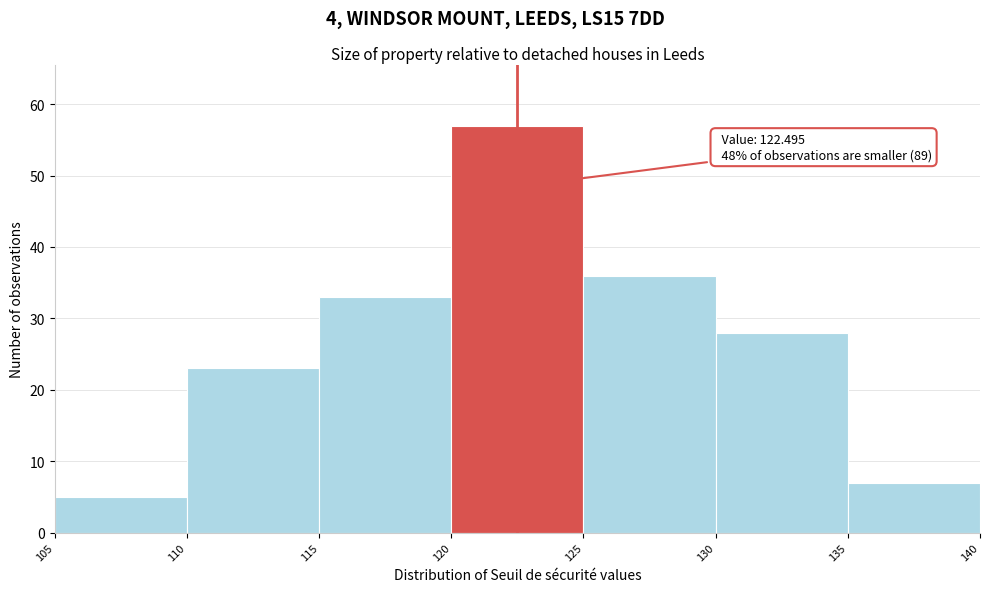

Over which range of the x-axis is the bar tallest?

120 to 125